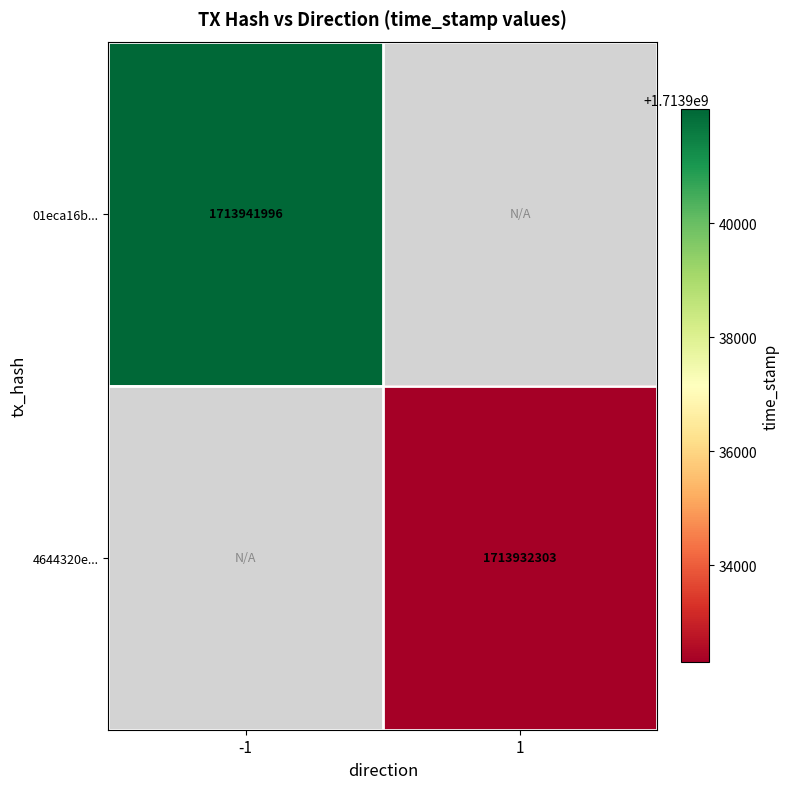

The value of 01eca16b... at -1 is 1713941996. True or false?

True